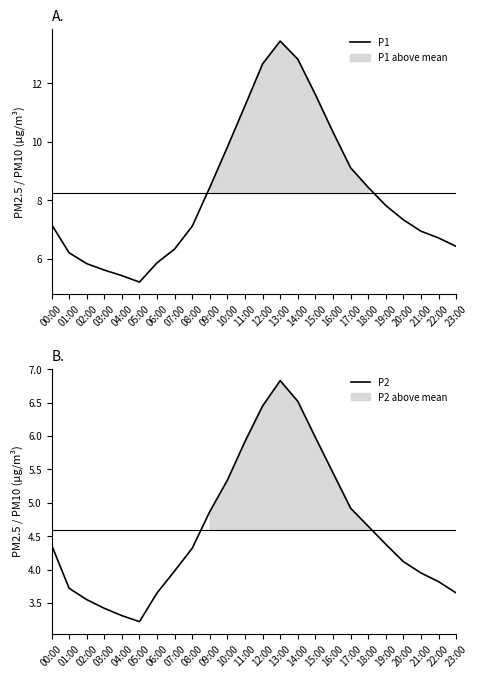

The P1 series shows 15.4 at 11:00. True or false?

False